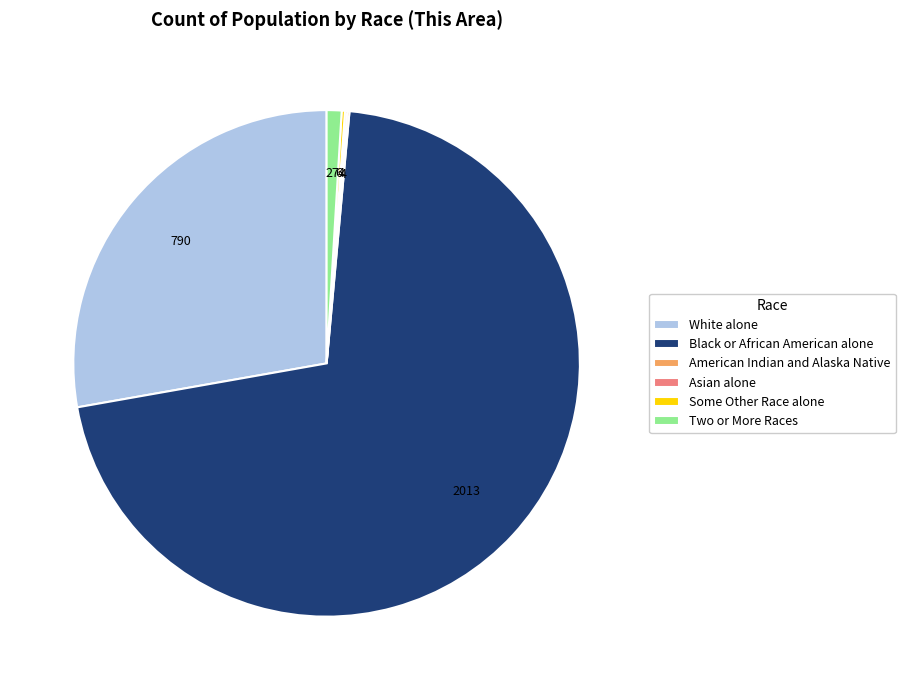

Which category has the biggest portion of the pie?

Black or African American alone